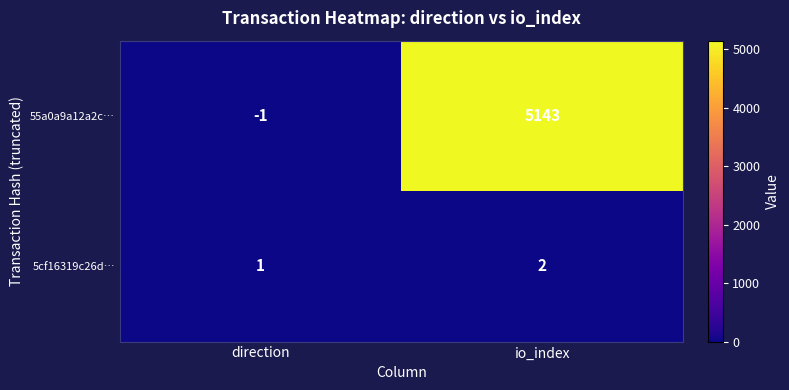

Which series has the largest range (max minus min)?

55a0a9a12a2c…